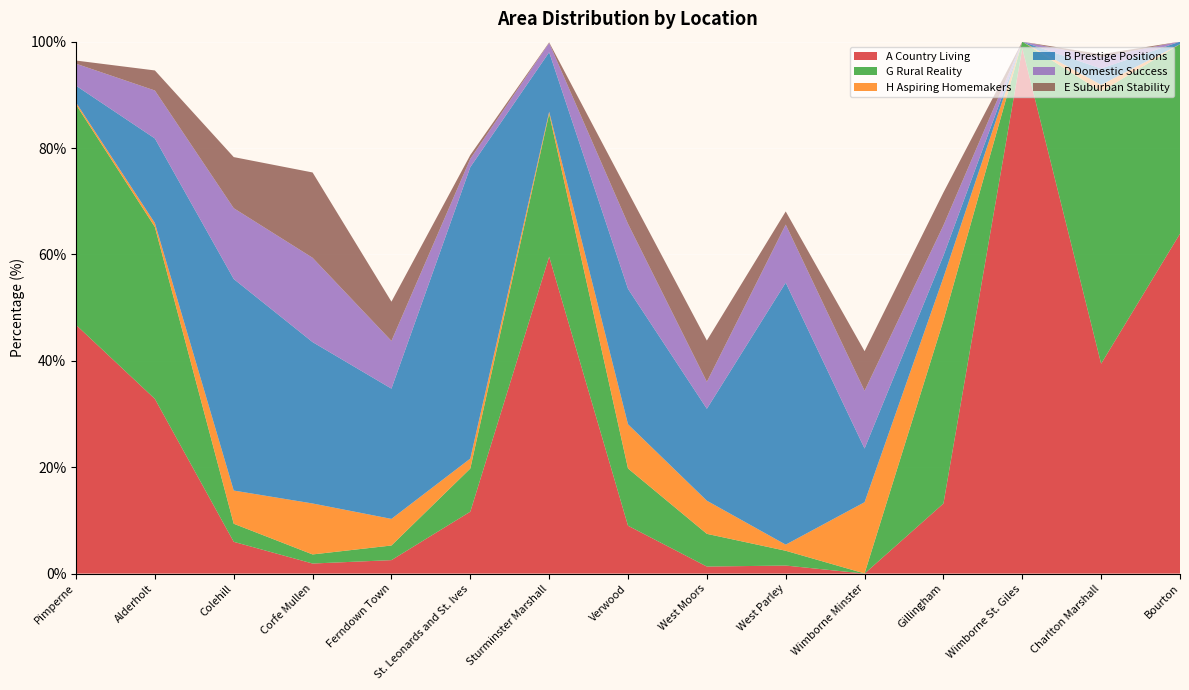

Reading right to left, list all the values displayed in this chart.

A Country Living: Bourton=63.9	Charlton Marshall=39.5	Wimborne St. Giles=98.8	Gillingham=13.2	Wimborne Minster=0.0	West Parley=1.5	West Moors=1.3	Verwood=9.0	Sturminster Marshall=59.6	St. Leonards and St. Ives=11.6	Ferndown Town=2.5	Corfe Mullen=1.9	Colehill=6.0	Alderholt=32.8	Pimperne=46.8
G Rural Reality: Bourton=35.6	Charlton Marshall=51.2	Wimborne St. Giles=1.2	Gillingham=34.4	Wimborne Minster=0.0	West Parley=2.8	West Moors=6.2	Verwood=10.8	Sturminster Marshall=26.9	St. Leonards and St. Ives=8.1	Ferndown Town=2.8	Corfe Mullen=1.7	Colehill=3.4	Alderholt=32.3	Pimperne=41.4
H Aspiring Homemakers: Bourton=0.0	Charlton Marshall=1.3	Wimborne St. Giles=0.0	Gillingham=8.1	Wimborne Minster=13.4	West Parley=1.1	West Moors=6.2	Verwood=8.3	Sturminster Marshall=0.4	St. Leonards and St. Ives=1.9	Ferndown Town=5.0	Corfe Mullen=9.6	Colehill=6.2	Alderholt=0.7	Pimperne=0.4
B Prestige Positions: Bourton=0.5	Charlton Marshall=3.1	Wimborne St. Giles=0.0	Gillingham=4.1	Wimborne Minster=10.1	West Parley=49.2	West Moors=17.3	Verwood=25.5	Sturminster Marshall=11.2	St. Leonards and St. Ives=54.8	Ferndown Town=24.5	Corfe Mullen=30.3	Colehill=39.8	Alderholt=15.9	Pimperne=3.2
D Domestic Success: Bourton=0.0	Charlton Marshall=2.2	Wimborne St. Giles=0.0	Gillingham=5.7	Wimborne Minster=10.9	West Parley=10.9	West Moors=5.1	Verwood=12.2	Sturminster Marshall=1.7	St. Leonards and St. Ives=1.6	Ferndown Town=9.0	Corfe Mullen=15.8	Colehill=13.3	Alderholt=9.0	Pimperne=4.1
E Suburban Stability: Bourton=0.0	Charlton Marshall=0.5	Wimborne St. Giles=0.0	Gillingham=6.2	Wimborne Minster=7.4	West Parley=2.5	West Moors=7.8	Verwood=6.0	Sturminster Marshall=0.1	St. Leonards and St. Ives=0.7	Ferndown Town=7.4	Corfe Mullen=16.0	Colehill=9.6	Alderholt=3.8	Pimperne=0.6